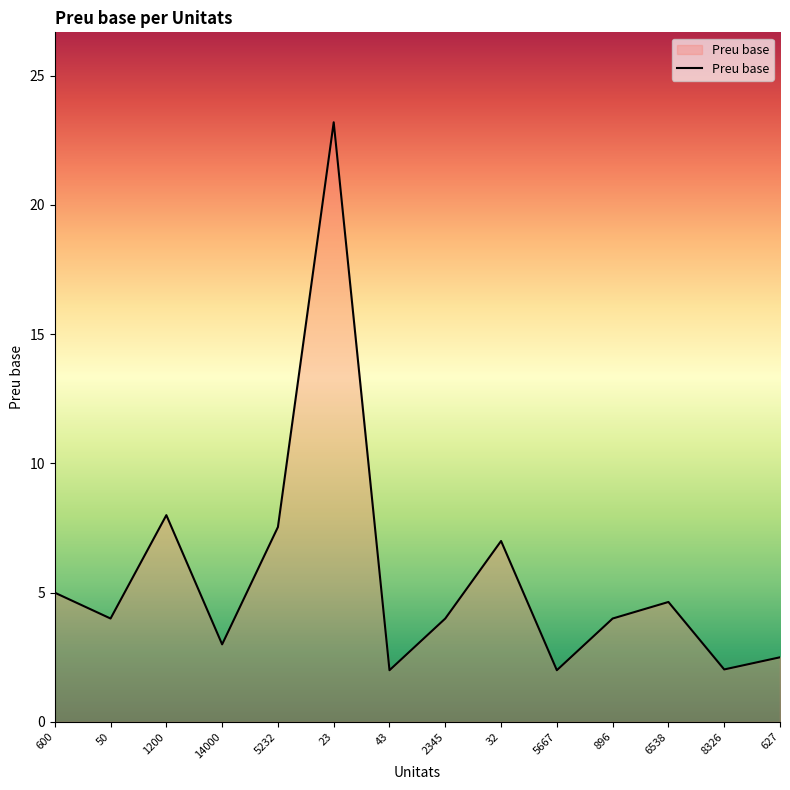

Which has a higher value, 50 or 43?

50